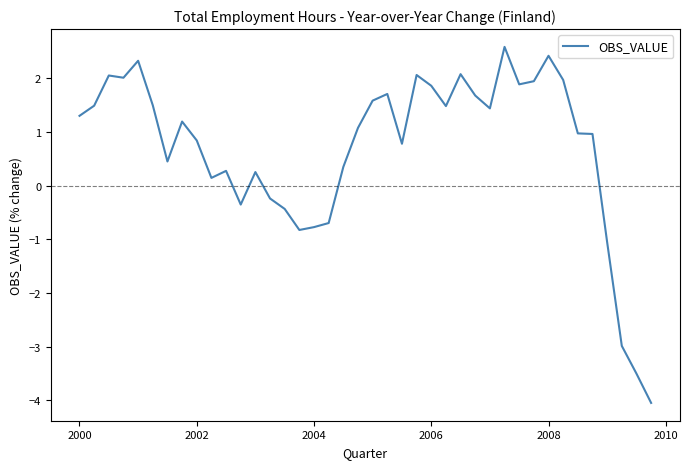

What is the difference between the maximum and minimum values?

6.6